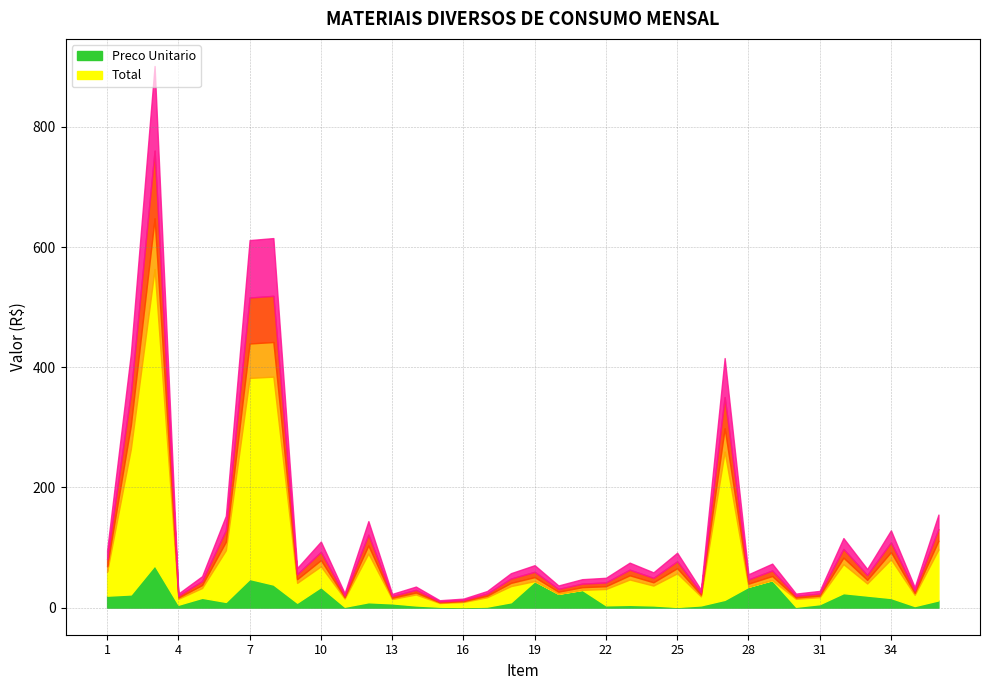

Is it true that Total equals 15.8 at 16?

False